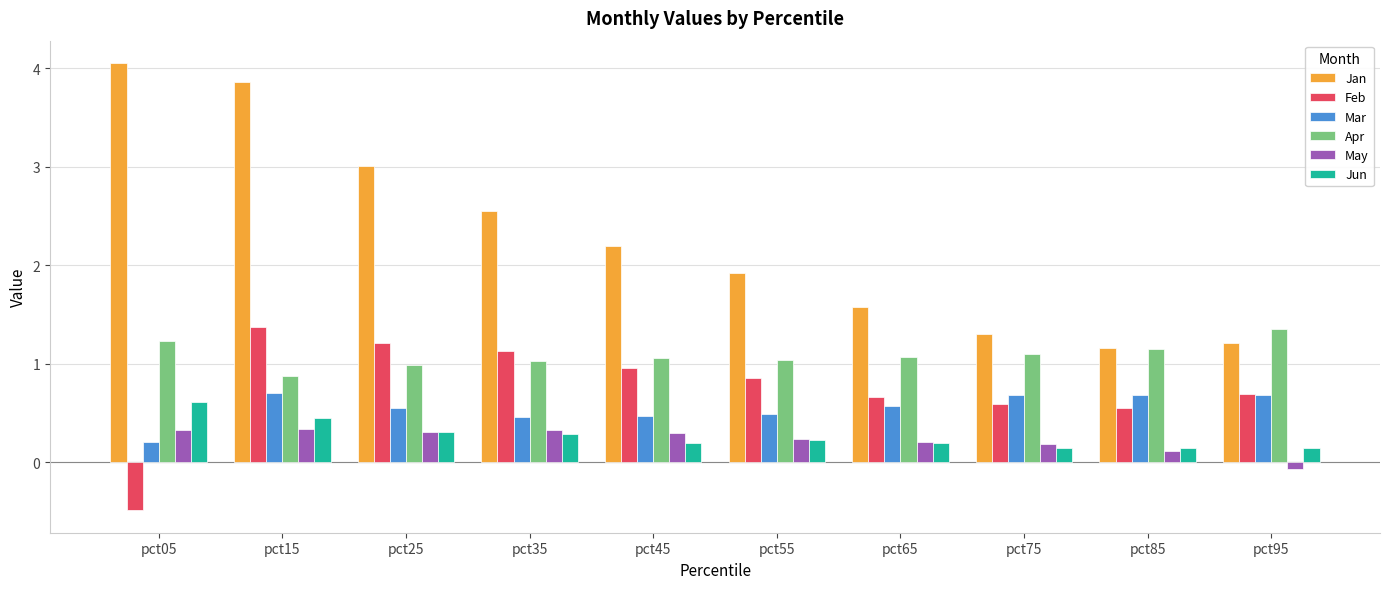

True or false: Jan has a value of 0.9 at pct25.

False